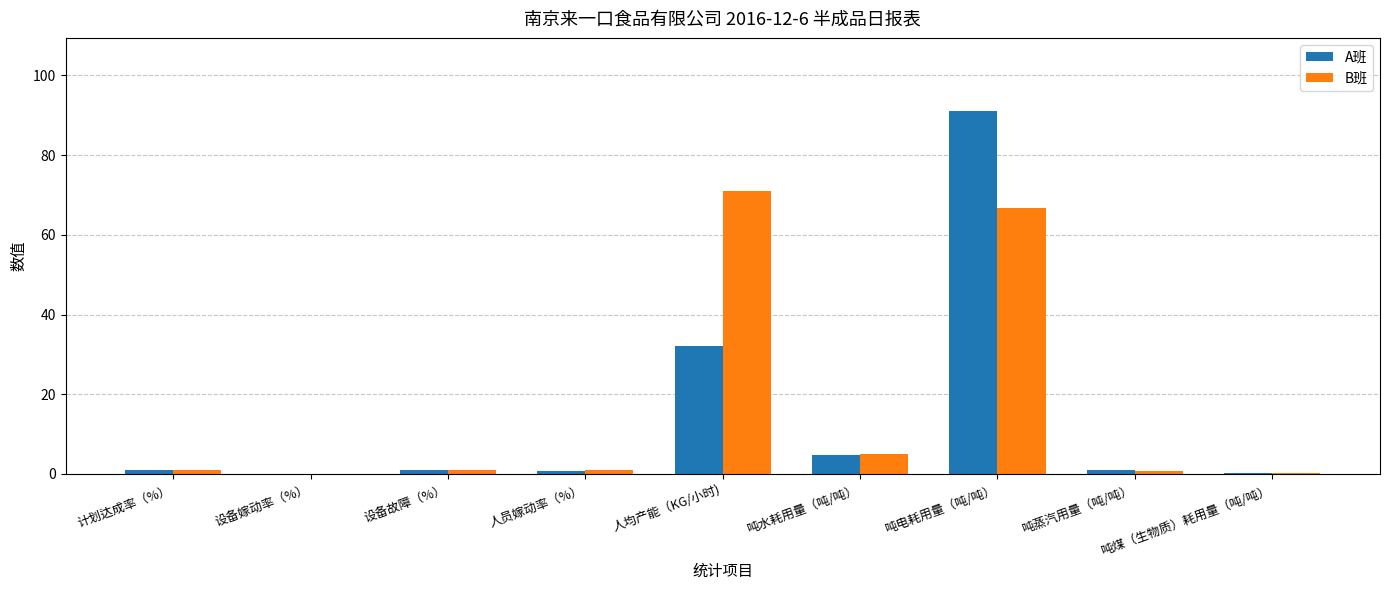

The A班 series shows 0.0 at 设备嫁动率（%）. True or false?

True